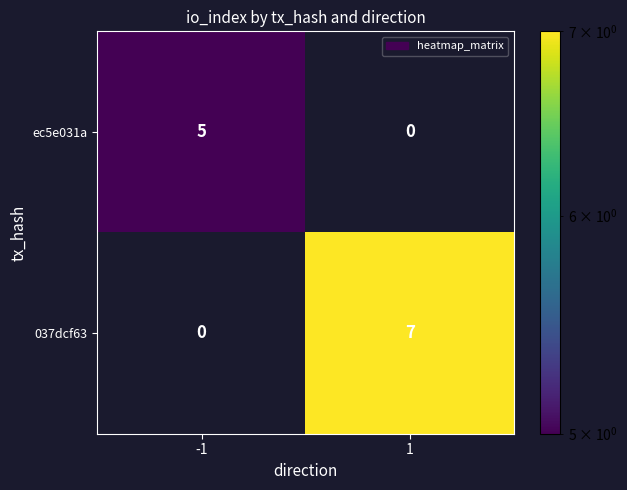

What is the sum of the ec5e031a values at 1 and -1?

5